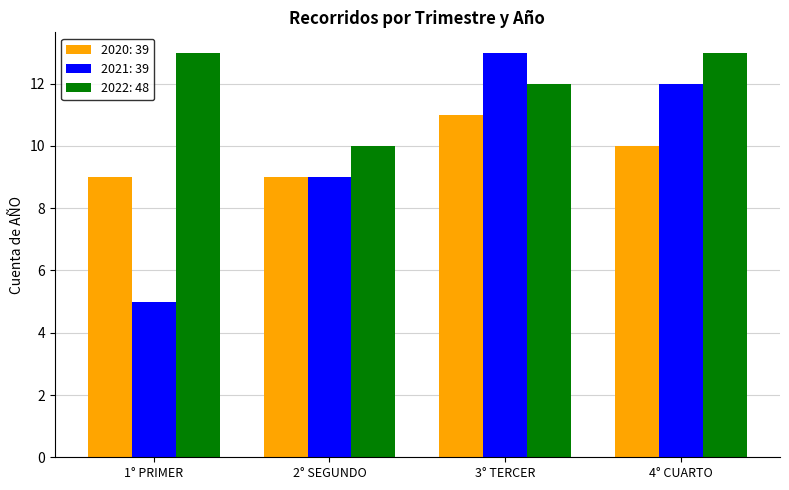

How many bars are there in total?

12